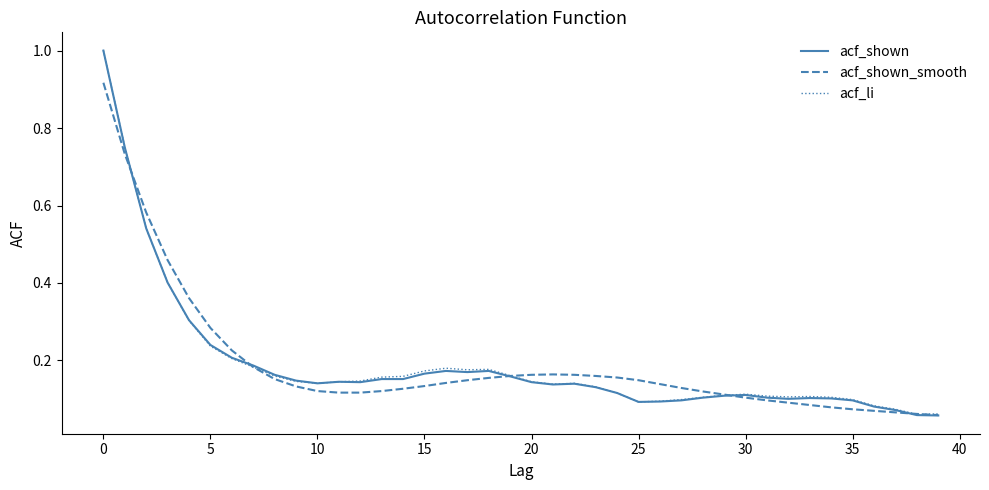

At how many categories does at least one series exceed 0?

40